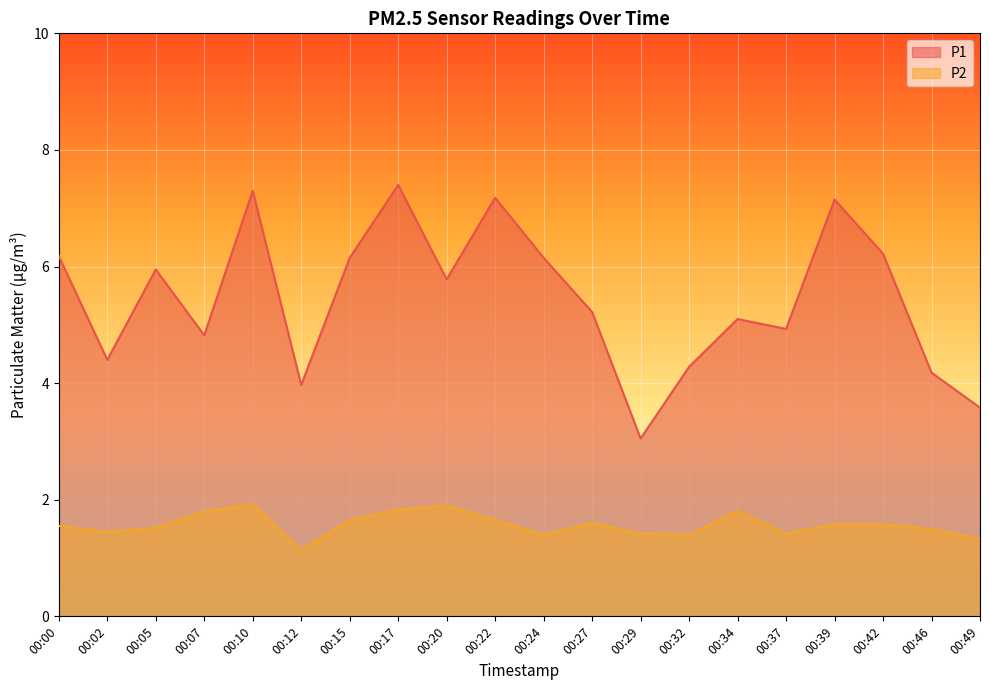

How many interior local valleys does the P1 series have?

6